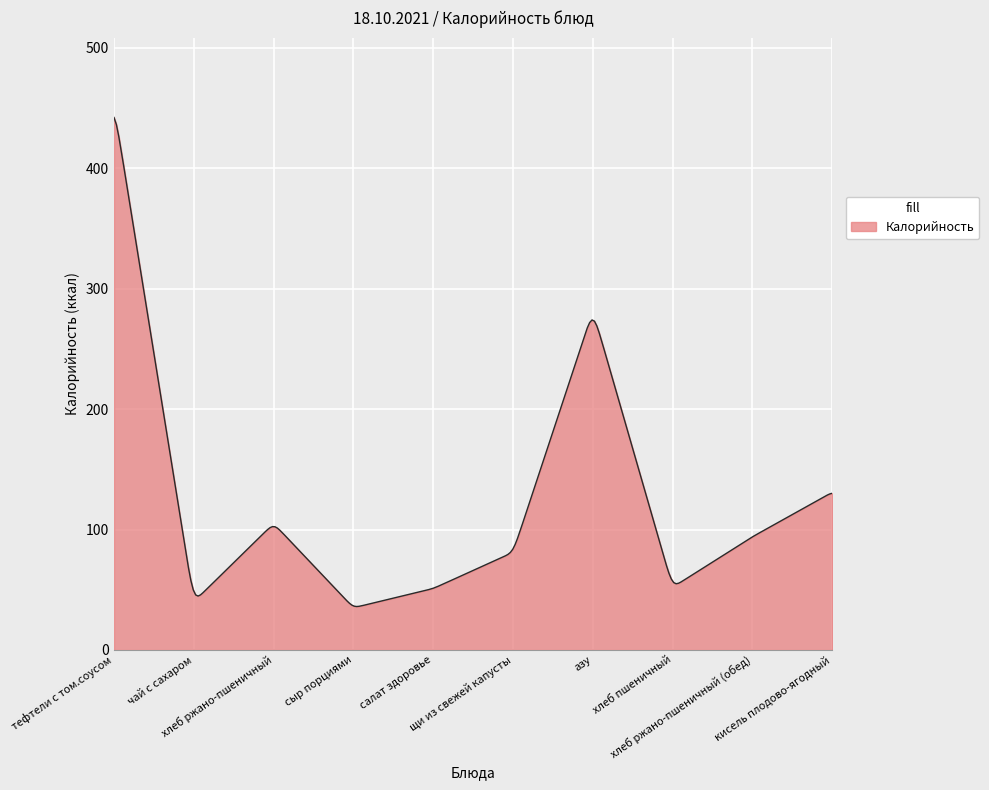

How many categories are shown in the chart?

300